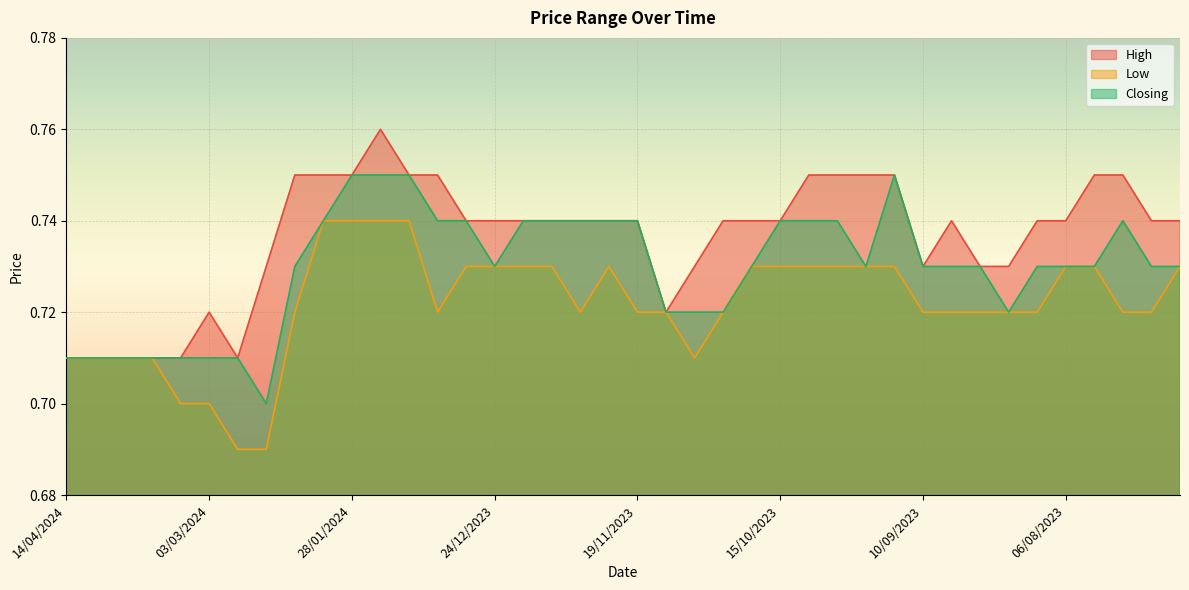

How many interior local peaks does the Closing series have?

2